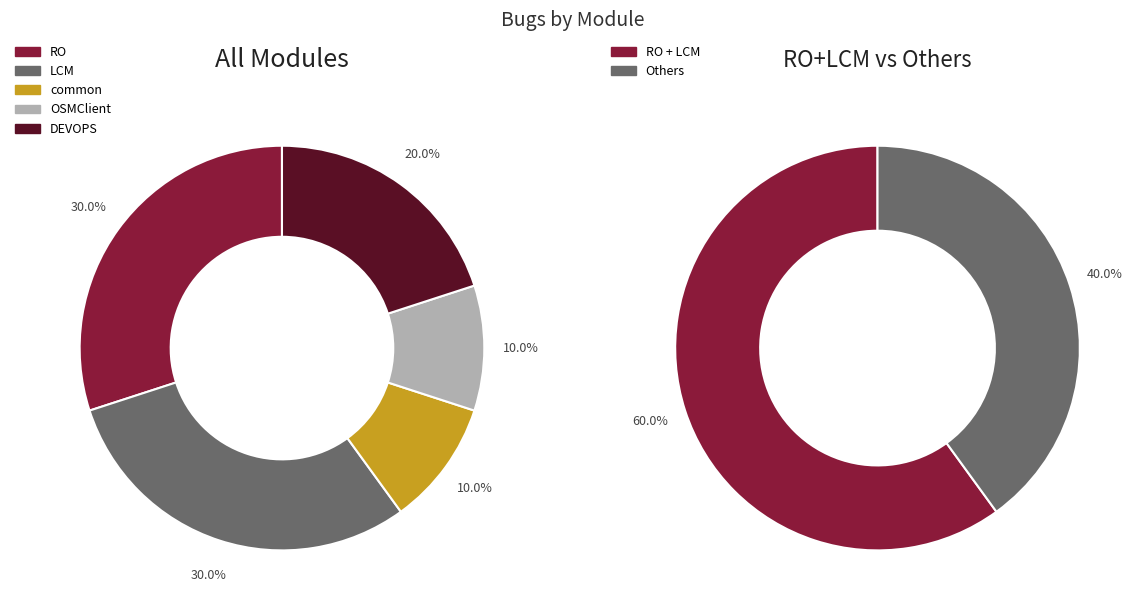

To the nearest percent, what portion does OSMClient represent?

10%